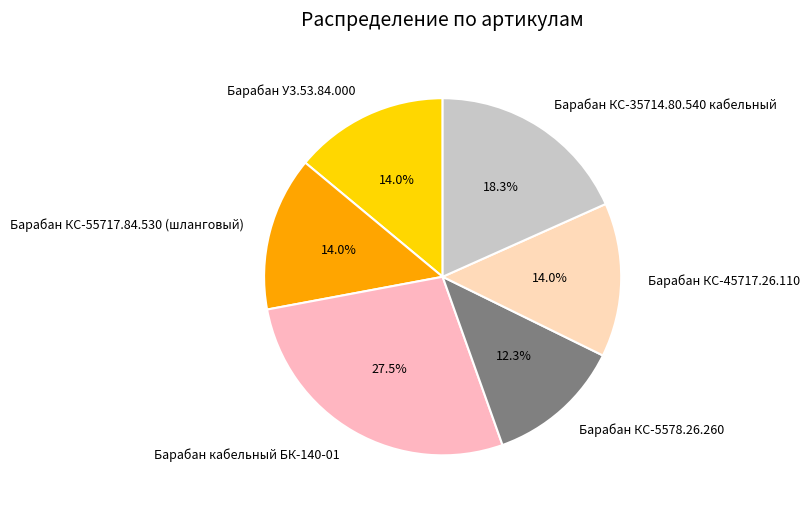

True or false: Барабан КС-5578.26.260 accounts for 5% of the total.

False